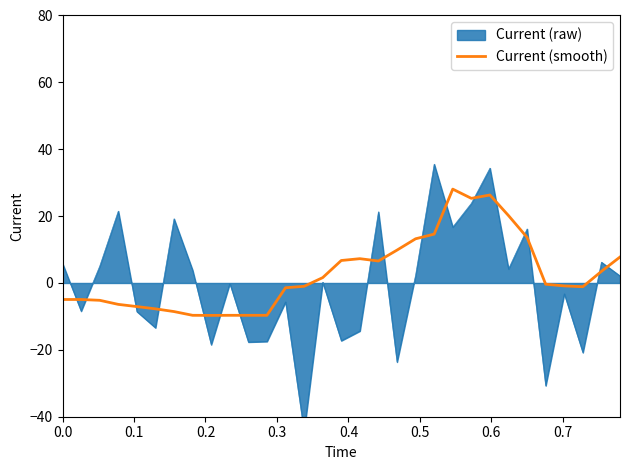

What is the lowest value of the Current (smooth) series?

-9.7